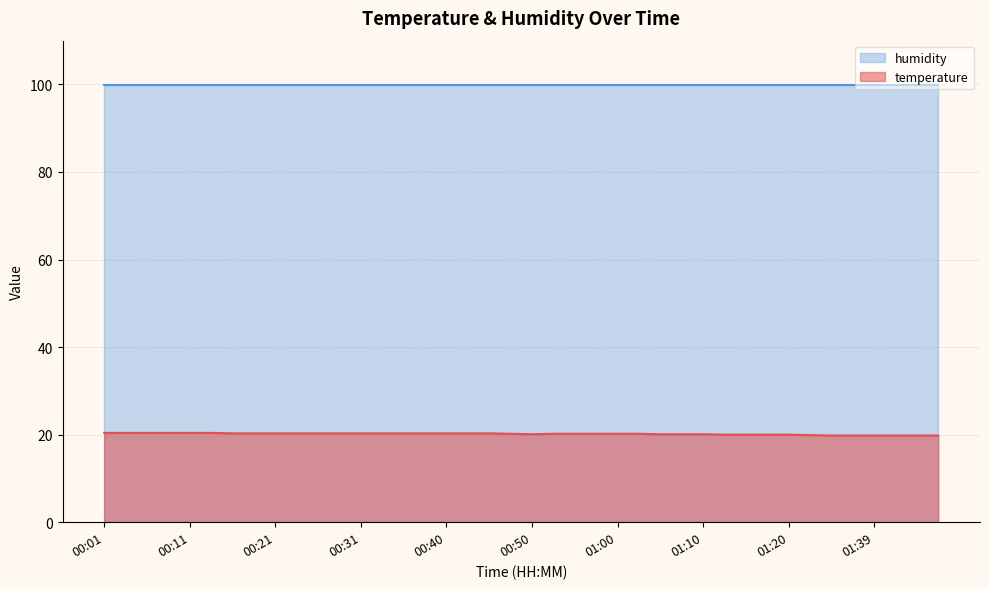

Is it true that the value at 00:16 is 4.4?

False